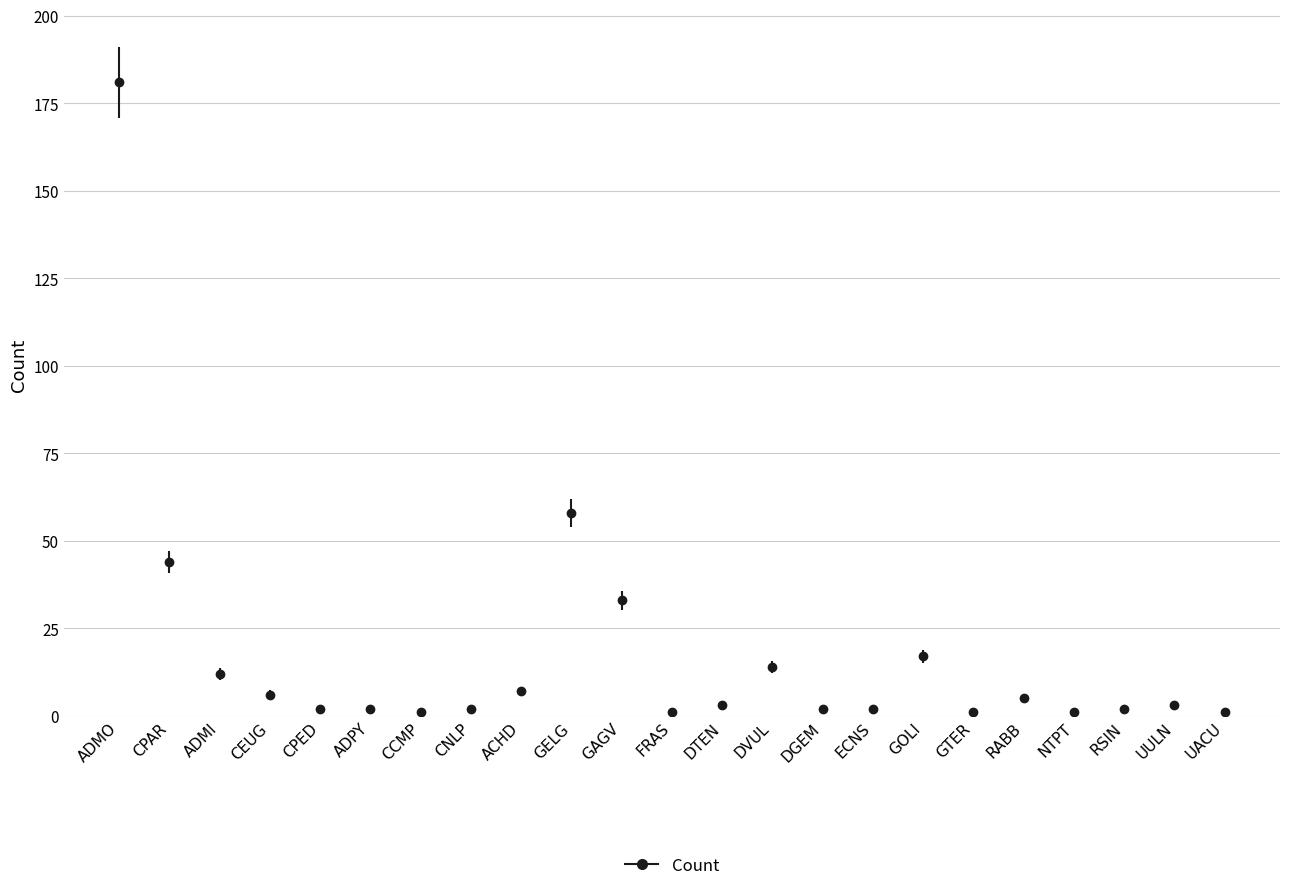

True or false: the data has more than 1 interior local peaks.

True